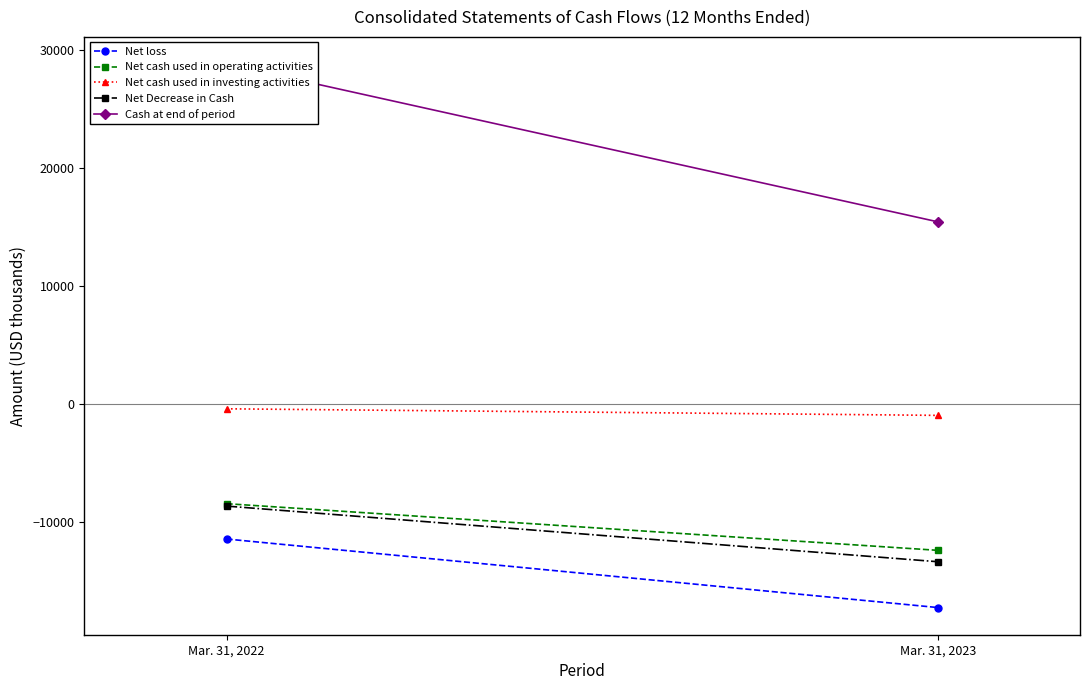

Rank the categories by Net Decrease in Cash value from highest to lowest.

Mar. 31, 2022, Mar. 31, 2023